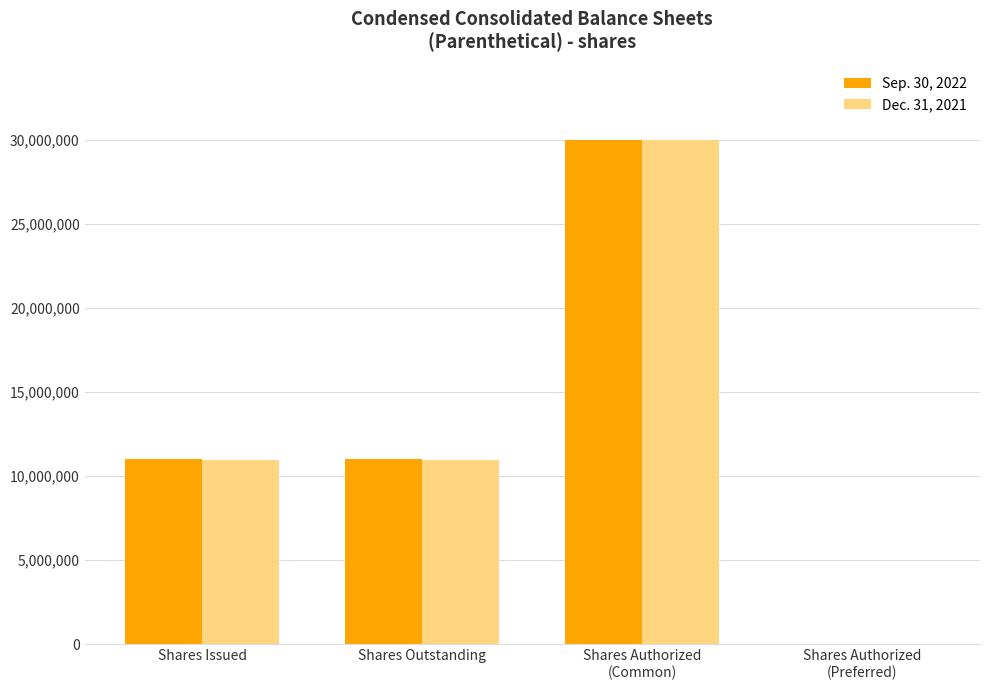

Reading right to left, transcribe all the data shown in this chart.

Sep. 30, 2022: Shares Authorized
(Preferred)=5000	Shares Authorized
(Common)=30000000	Shares Outstanding=10999814	Shares Issued=10999814
Dec. 31, 2021: Shares Authorized
(Preferred)=5000	Shares Authorized
(Common)=30000000	Shares Outstanding=10959814	Shares Issued=10959814